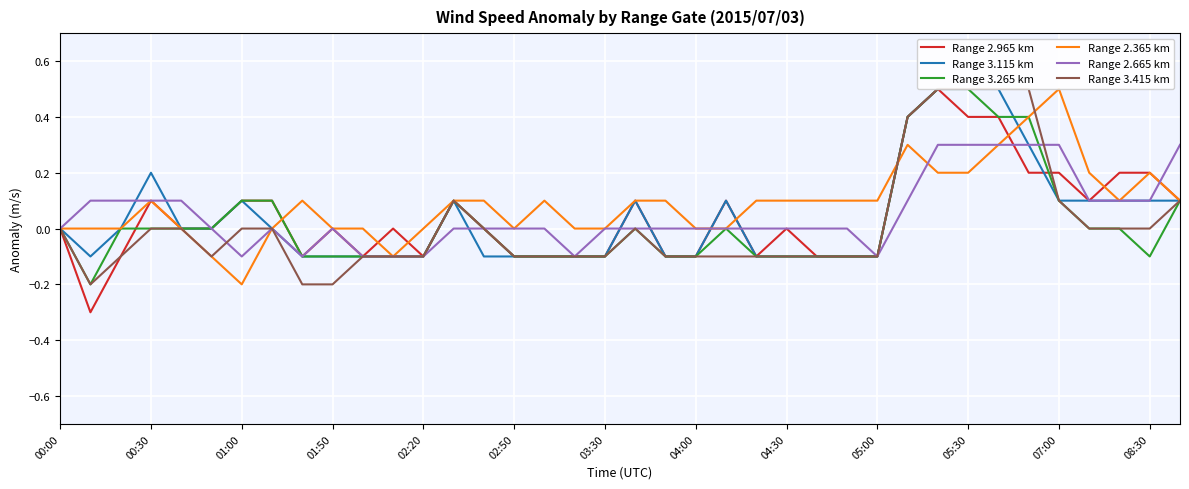

What is the smallest value displayed?

-0.3